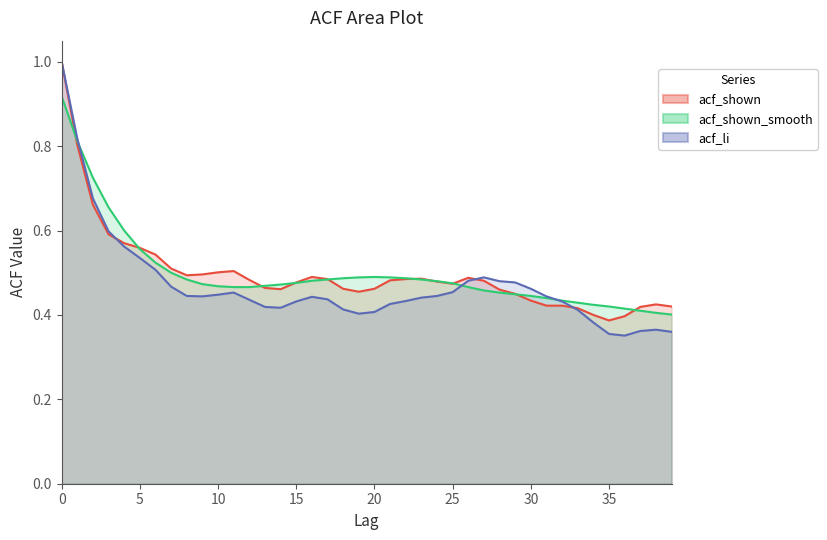

Reading left to right, list all the values displayed in this chart.

acf_li: 0=1.0	1=0.8	2=0.7	3=0.6	4=0.6	5=0.5	6=0.5	7=0.5	8=0.4	9=0.4	10=0.4	11=0.5	12=0.4	13=0.4	14=0.4	15=0.4	16=0.4	17=0.4	18=0.4	19=0.4	20=0.4	21=0.4	22=0.4	23=0.4	24=0.4	25=0.5	26=0.5	27=0.5	28=0.5	29=0.5	30=0.5	31=0.4	32=0.4	33=0.4	34=0.4	35=0.4	36=0.4	37=0.4	38=0.4	39=0.4
acf_shown: 0=1.0	1=0.8	2=0.7	3=0.6	4=0.6	5=0.6	6=0.5	7=0.5	8=0.5	9=0.5	10=0.5	11=0.5	12=0.5	13=0.5	14=0.5	15=0.5	16=0.5	17=0.5	18=0.5	19=0.5	20=0.5	21=0.5	22=0.5	23=0.5	24=0.5	25=0.5	26=0.5	27=0.5	28=0.5	29=0.5	30=0.4	31=0.4	32=0.4	33=0.4	34=0.4	35=0.4	36=0.4	37=0.4	38=0.4	39=0.4
acf_shown_smooth: 0=0.9	1=0.8	2=0.7	3=0.7	4=0.6	5=0.6	6=0.5	7=0.5	8=0.5	9=0.5	10=0.5	11=0.5	12=0.5	13=0.5	14=0.5	15=0.5	16=0.5	17=0.5	18=0.5	19=0.5	20=0.5	21=0.5	22=0.5	23=0.5	24=0.5	25=0.5	26=0.5	27=0.5	28=0.5	29=0.4	30=0.4	31=0.4	32=0.4	33=0.4	34=0.4	35=0.4	36=0.4	37=0.4	38=0.4	39=0.4